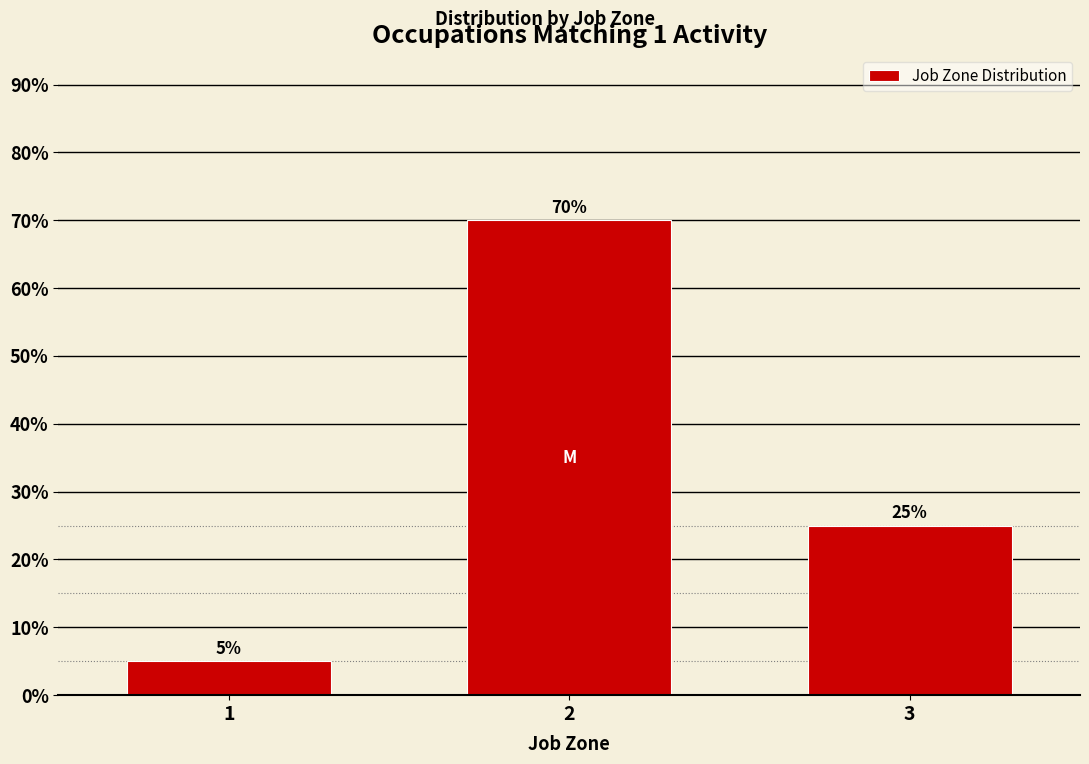

Reading left to right, extract all data points from this chart.

1=5	2=70	3=25